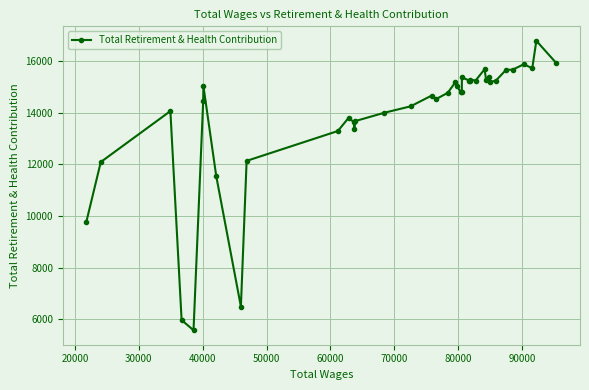

What is the value of the 29th point from the left?

15249